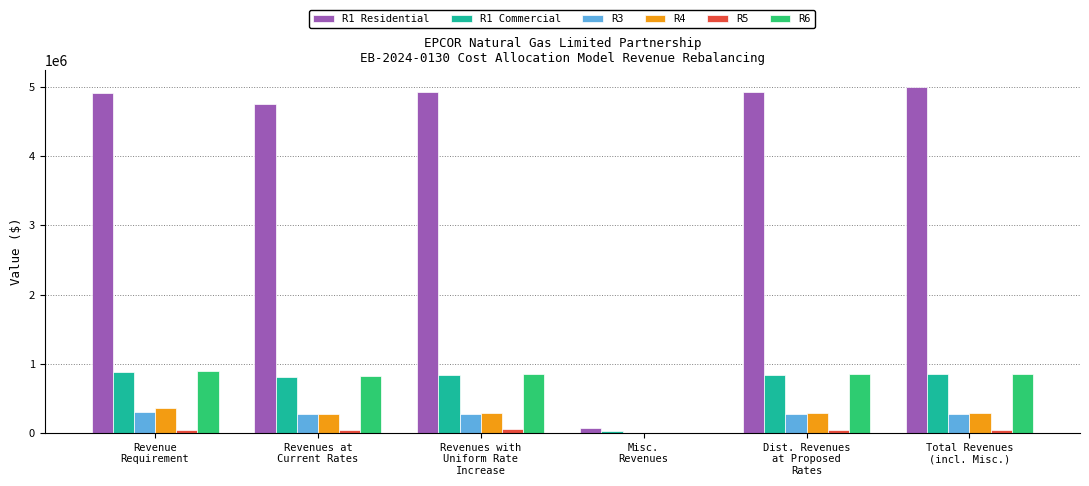

Which series has the largest total across all categories?

R1 Residential